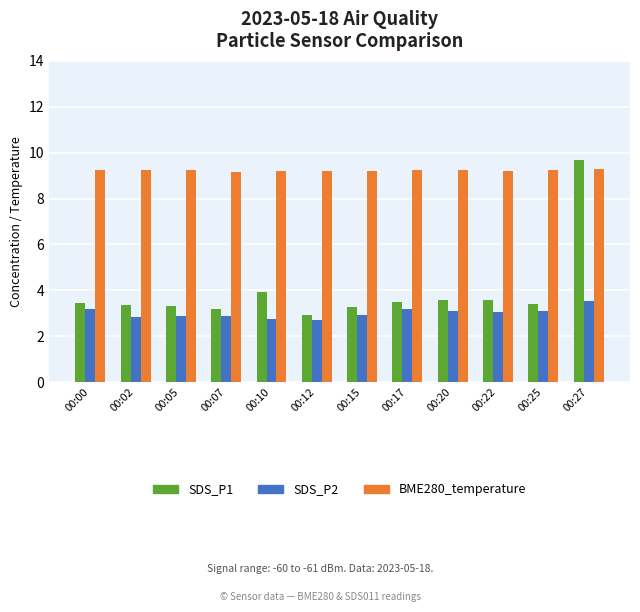

What is the difference between the maximum and minimum values in the SDS_P1 series?

6.7